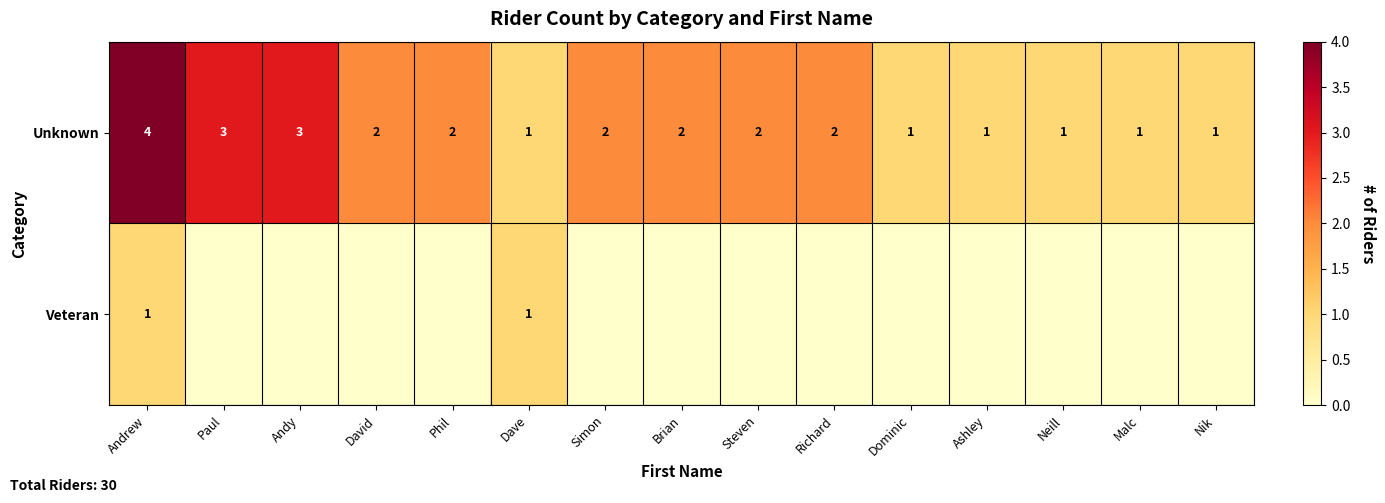

At how many categories does at least one series exceed 1?

9